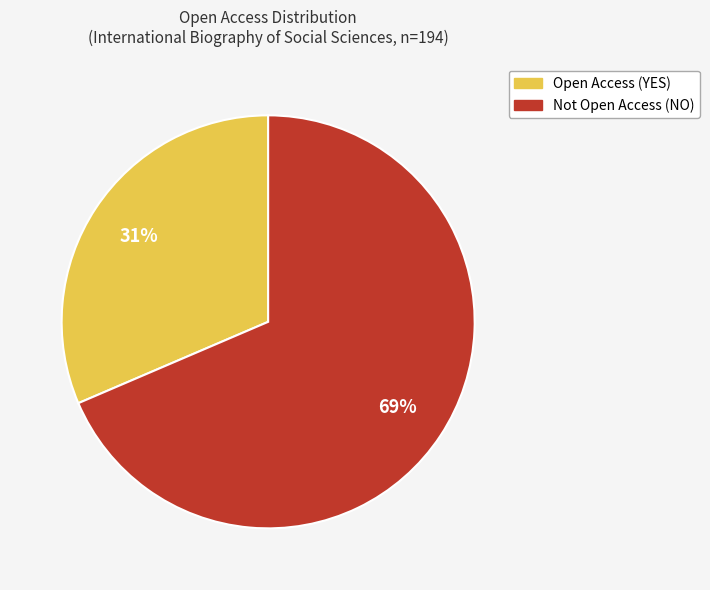

To the nearest percent, what is the average slice percentage?

50%